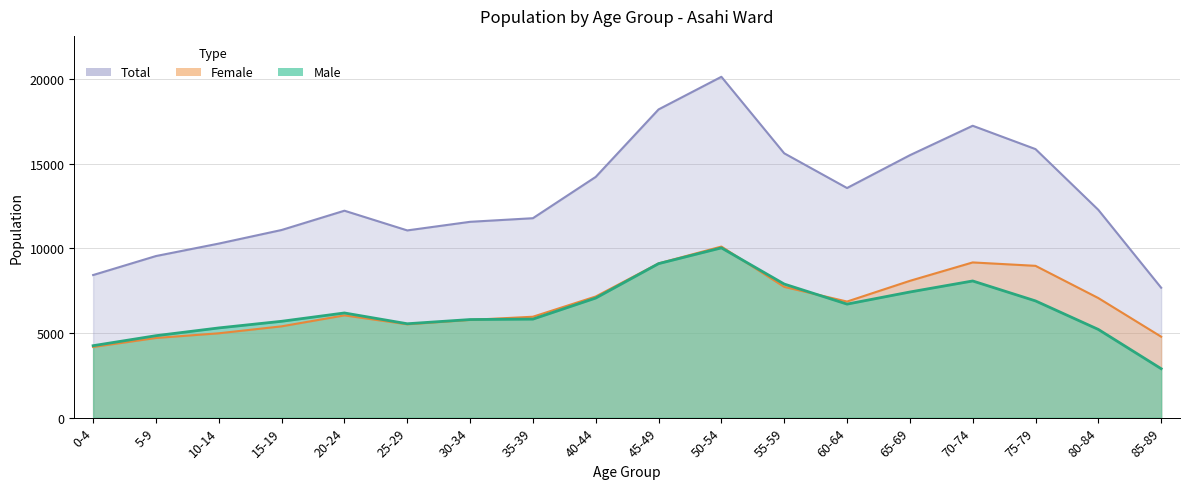

Reading right to left, extract all data points from this chart.

Male: 2891	5210	6895	8073	7421	6706	7891	10028	9096	7065	5820	5794	5546	6183	5691	5299	4840	4250
Female: 4782	7063	8967	9168	8080	6857	7723	10105	9109	7155	5960	5773	5513	6040	5393	4982	4705	4173
Total: 7673	12273	15862	17241	15501	13563	15614	20133	18205	14220	11780	11567	11059	12223	11084	10281	9545	8423